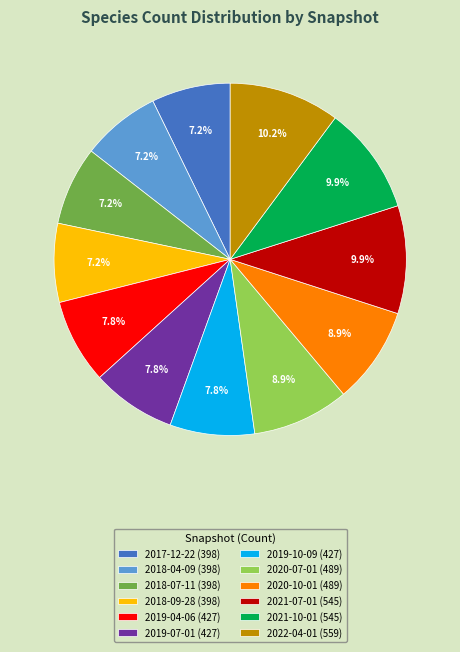

Approximately how many times larger is the value at 2022-04-01 compared to 2021-07-01?

1.0